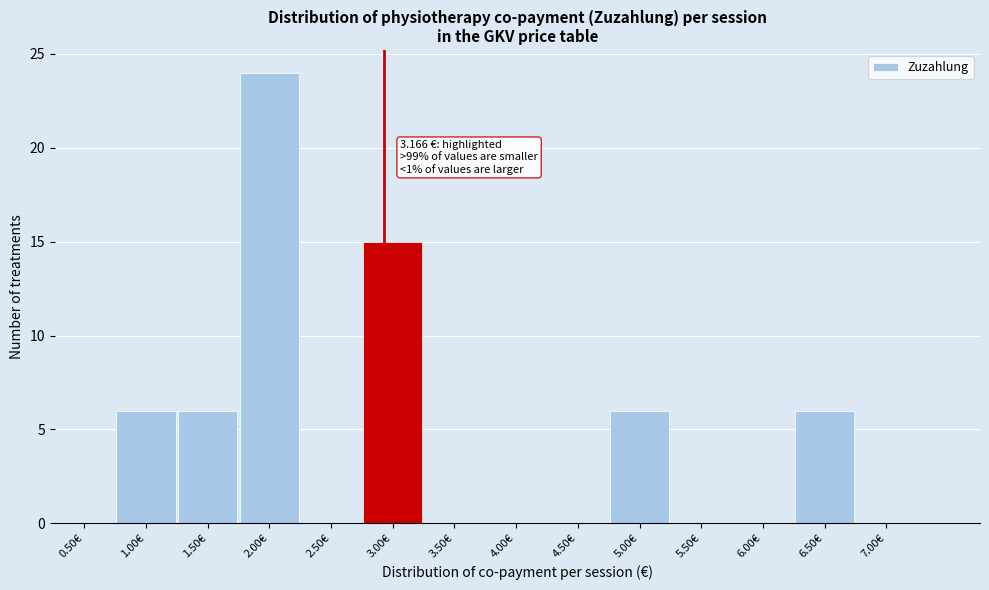

Reading left to right, what are all the values shown in this chart?

0.50€=0	1.00€=6	1.50€=6	2.00€=24	2.50€=0	3.00€=15	3.50€=0	4.00€=0	4.50€=0	5.00€=6	5.50€=0	6.00€=0	6.50€=6	7.00€=0